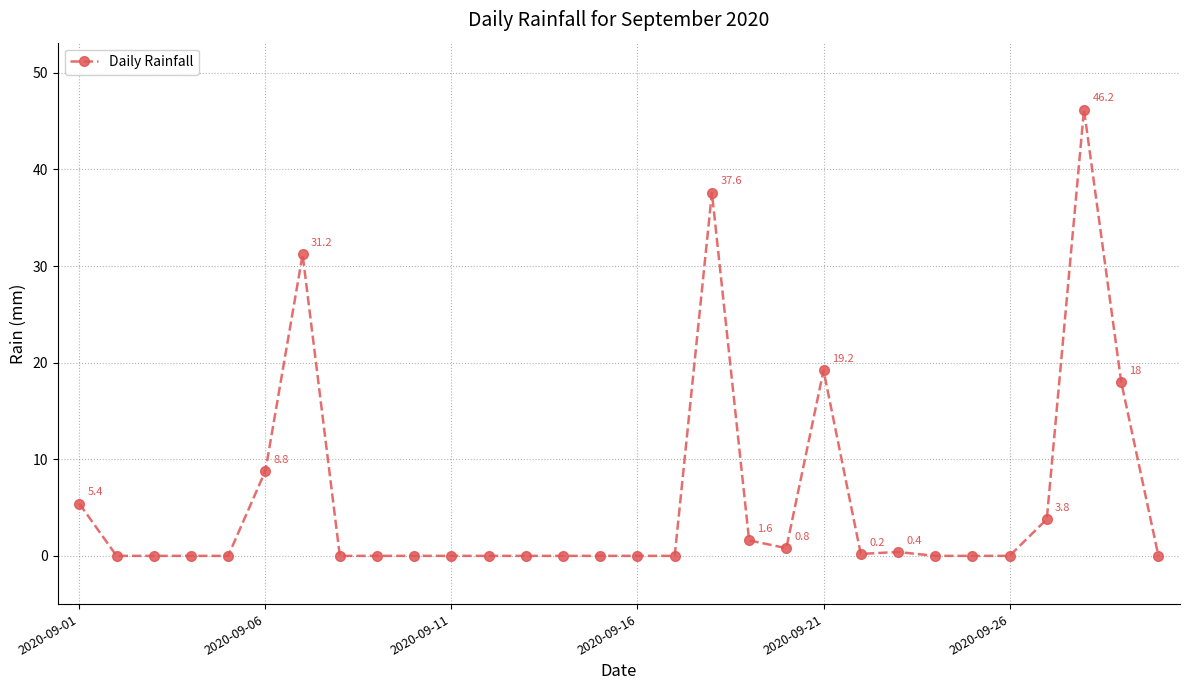

What is the maximum value shown in the chart?

46.2